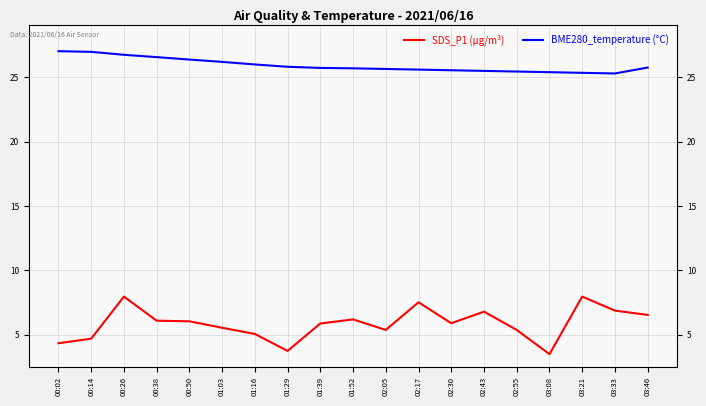

What are all the series names shown in the legend?

SDS_P1 (µg/m³), BME280_temperature (°C)